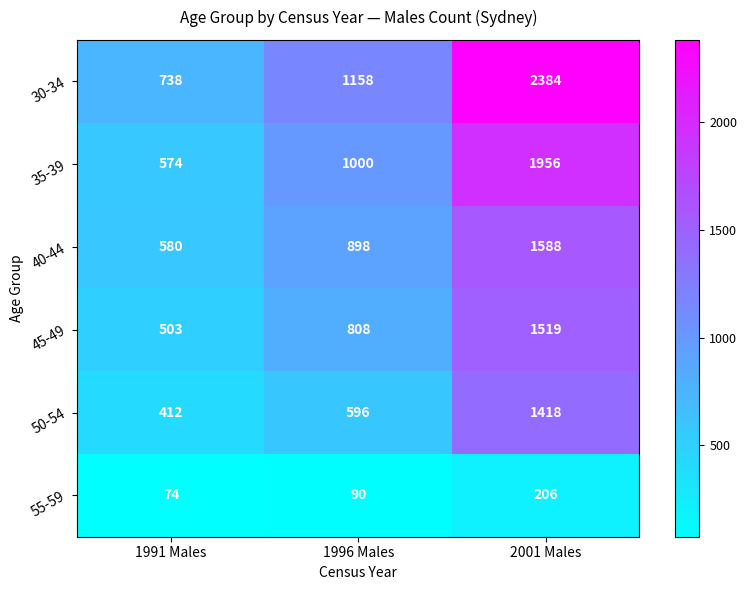

At which category is the sum across all series the highest?

2001 Males